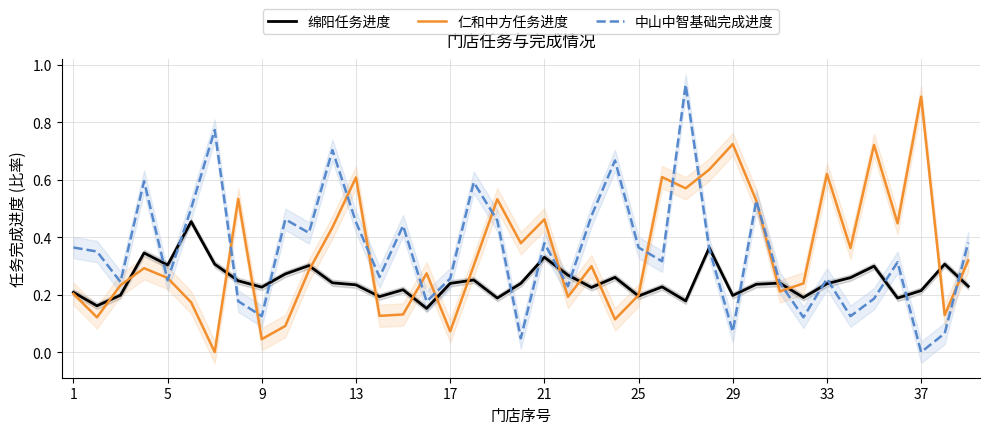

Where is 中山中智基础完成进度 nearest to the value 0?

37